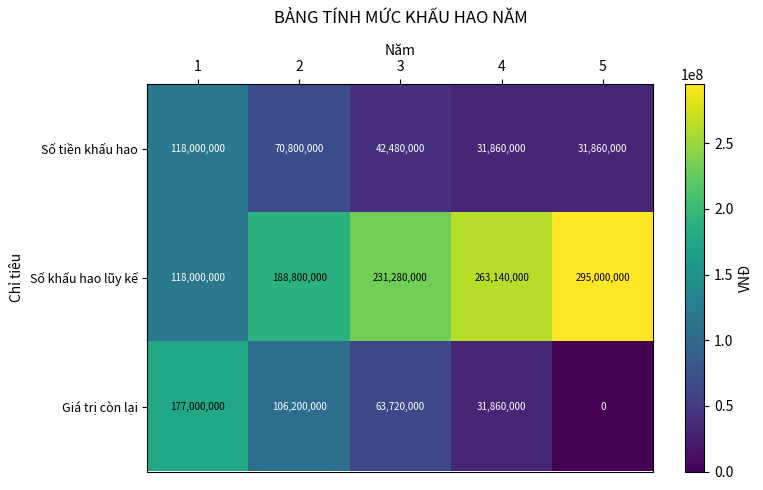

What is the greatest value displayed?

295000000